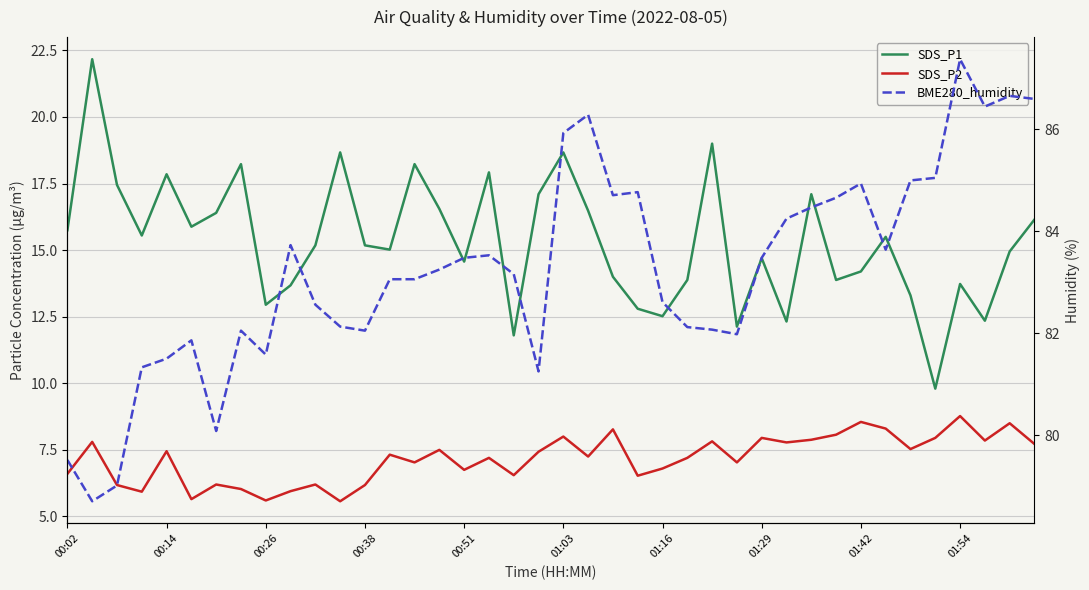

What is the difference between the second highest and second lowest values in the BME280_humidity series?

7.6